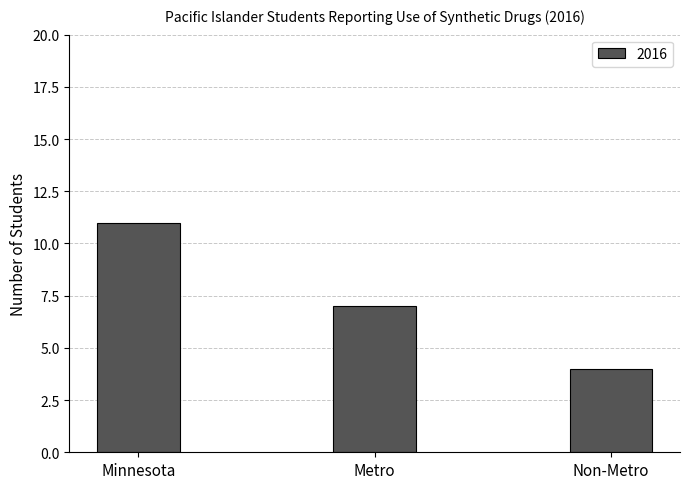

Which category has the lowest value across all series?

Non-Metro